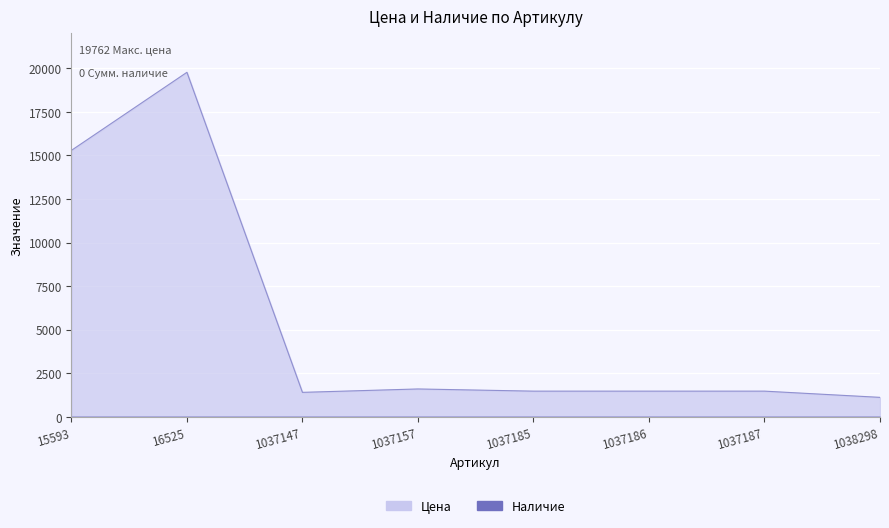

What is the ratio of the value at 1037147 to the value at 15593?

0.1